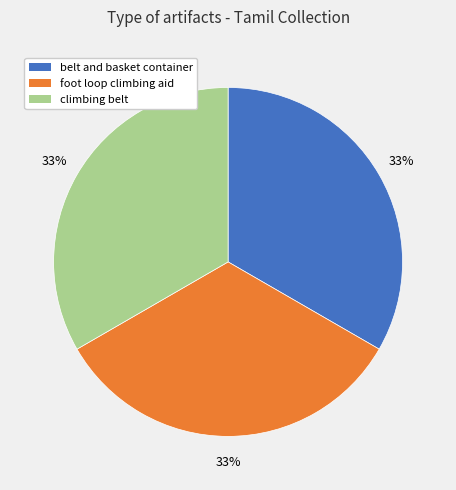

To the nearest percent, what percentage of the pie is belt and basket container?

33%